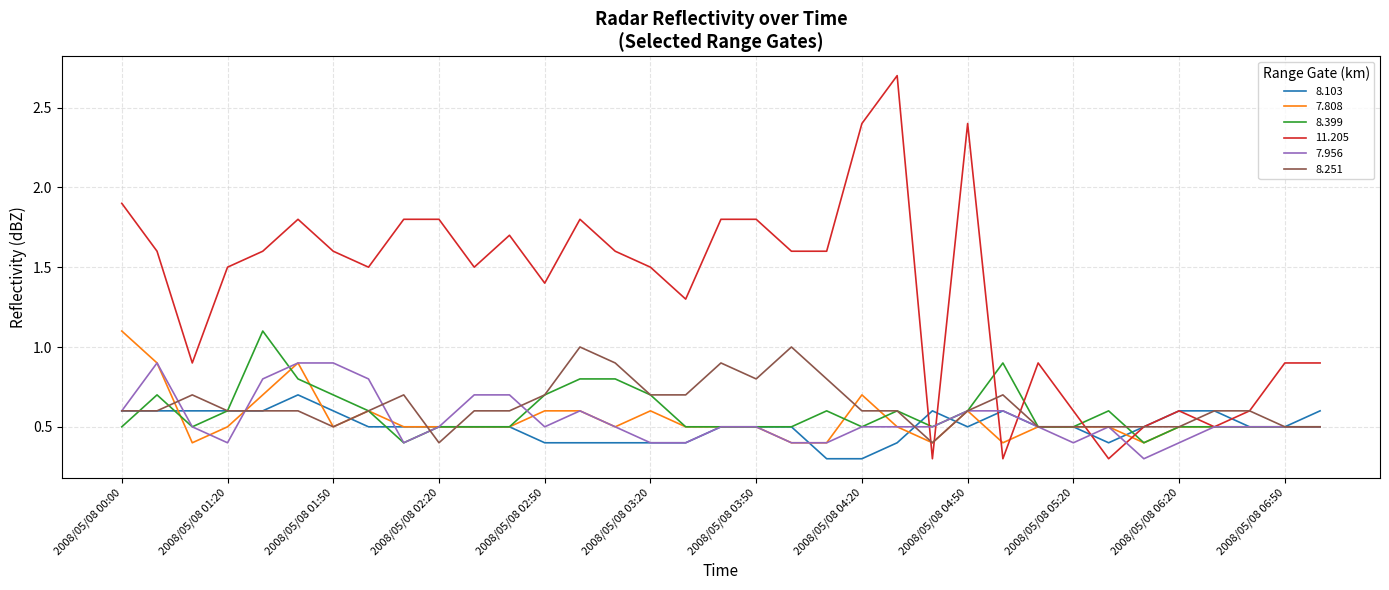

Which series has the widest spread of values?

11.205